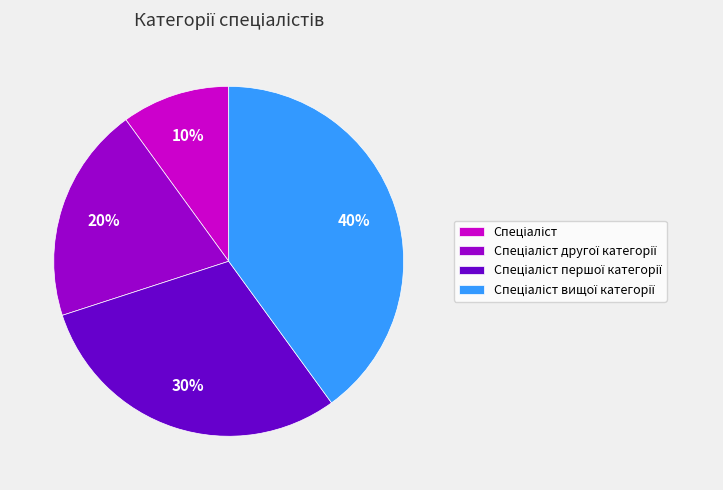

To the nearest percent, what is the average slice percentage?

25%